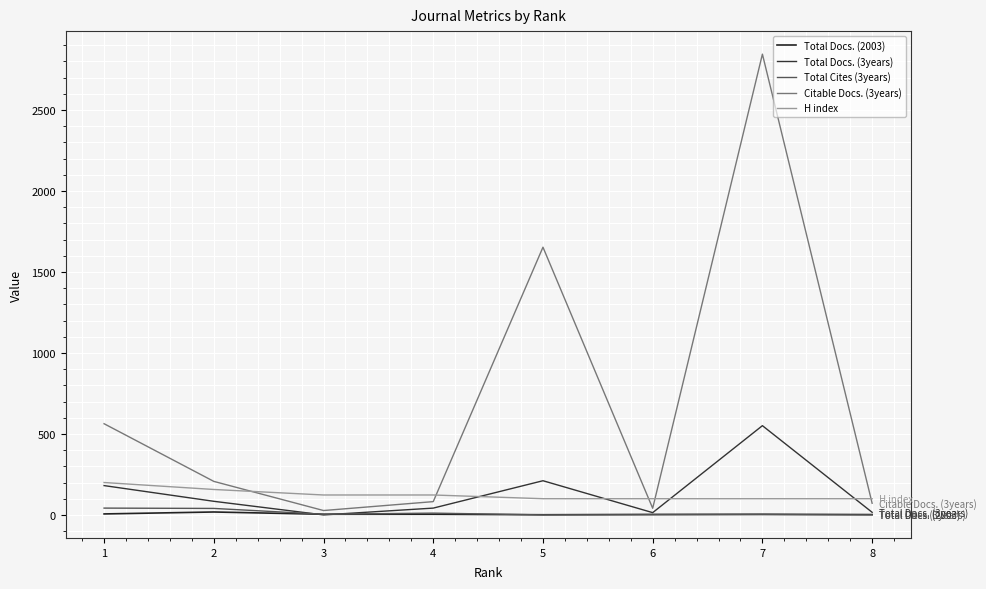

What is the value of the Total Docs. (2003) point at the 7th from the left?

4